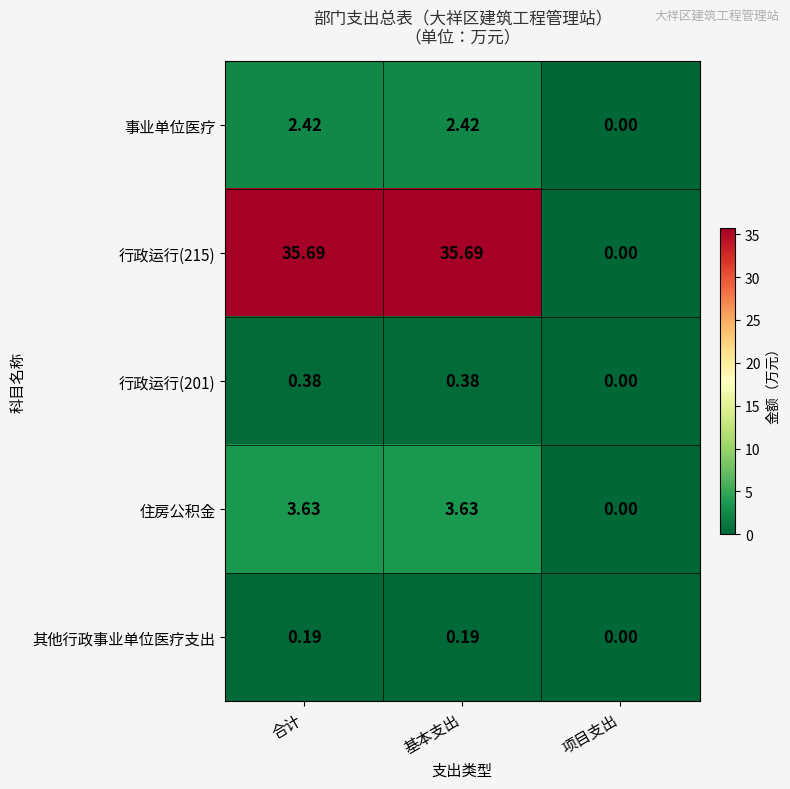

Which label corresponds to the smallest value in the chart?

项目支出